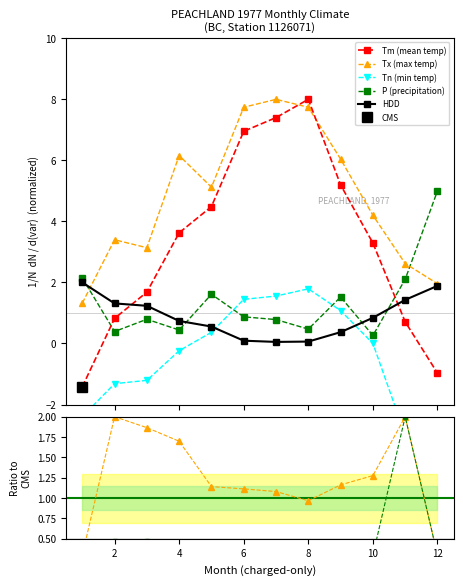

What is the value of the Tn point at the 12th from the left?

-2.9